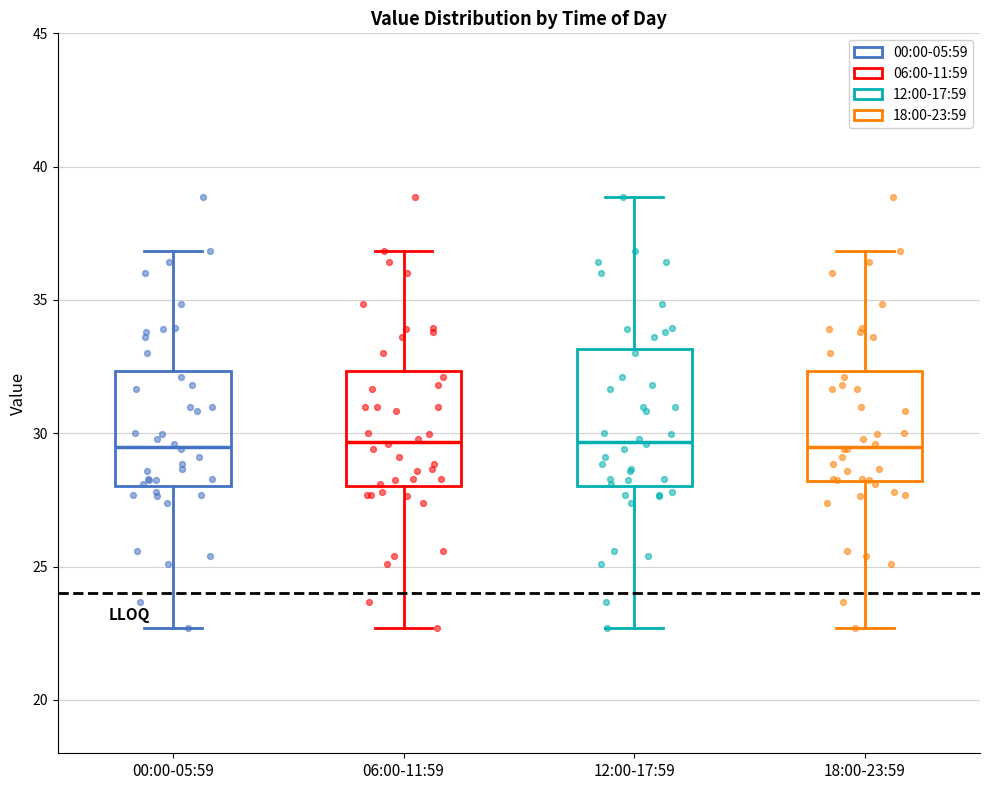

Reading left to right, read every box against the y-axis: the position of its median line, the range the box covers, and the ends of its whiskers. The values are not printed on the chart, so give them approximately, as read against the axis.

00:00-05:59: median 29.5, box 28.0 to 32.5, whiskers 22.5 to 37.0
06:00-11:59: median 29.5, box 28.0 to 32.5, whiskers 22.5 to 37.0
12:00-17:59: median 29.5, box 28.0 to 33.0, whiskers 22.5 to 39.0
18:00-23:59: median 29.5, box 28.0 to 32.5, whiskers 22.5 to 37.0